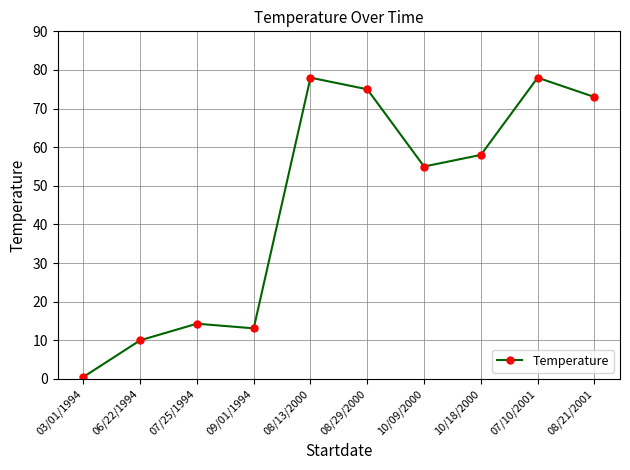

What is the smallest value displayed?

0.5